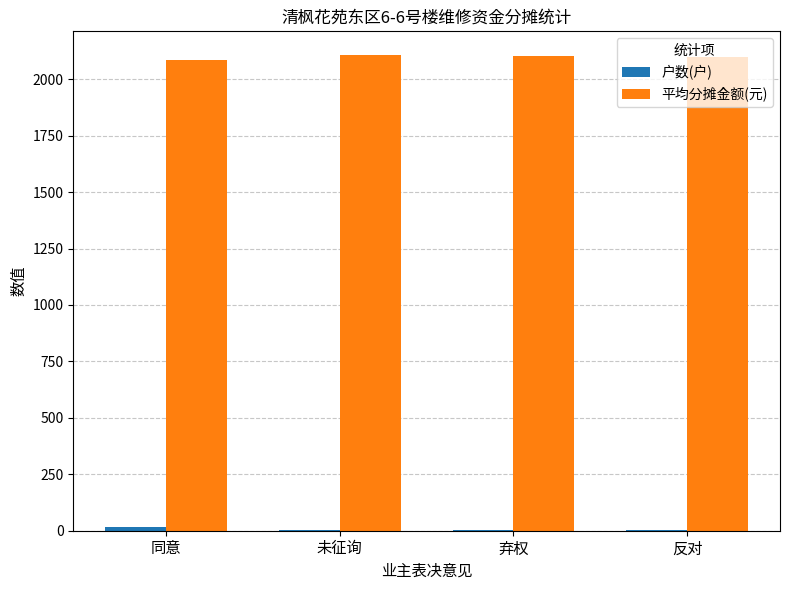

Count the number of categories in the chart.

4